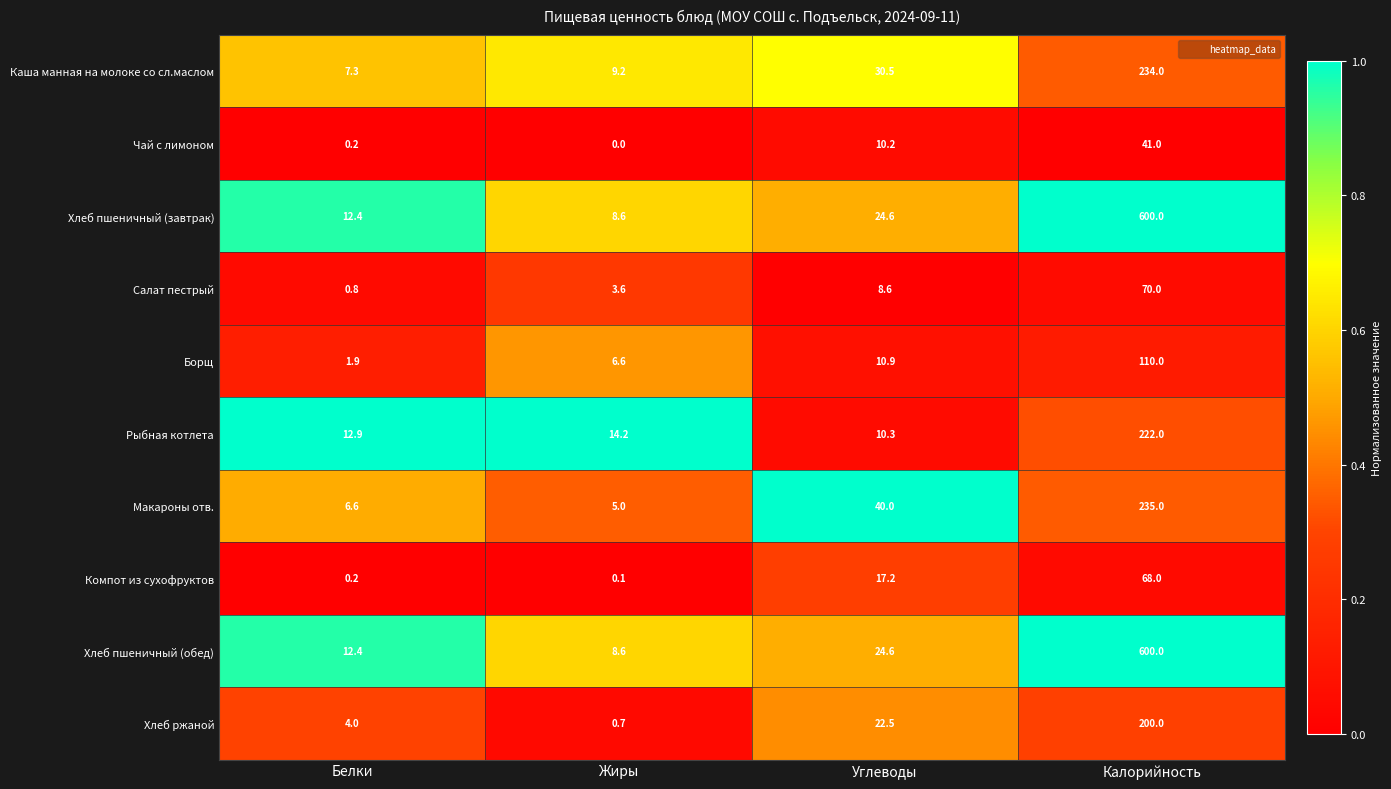

Is it true that Борщ equals 1.9 at Белки?

True